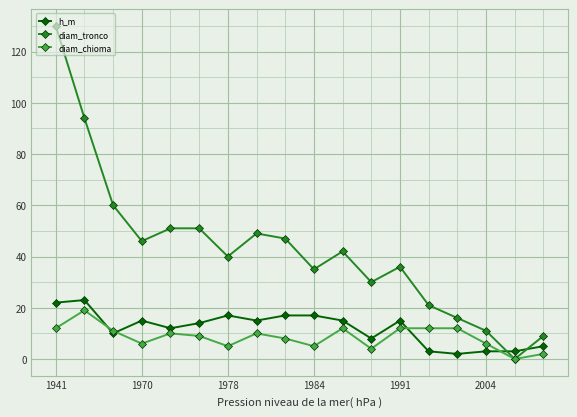

How many times do h_m and diam_tronco cross each other?

2